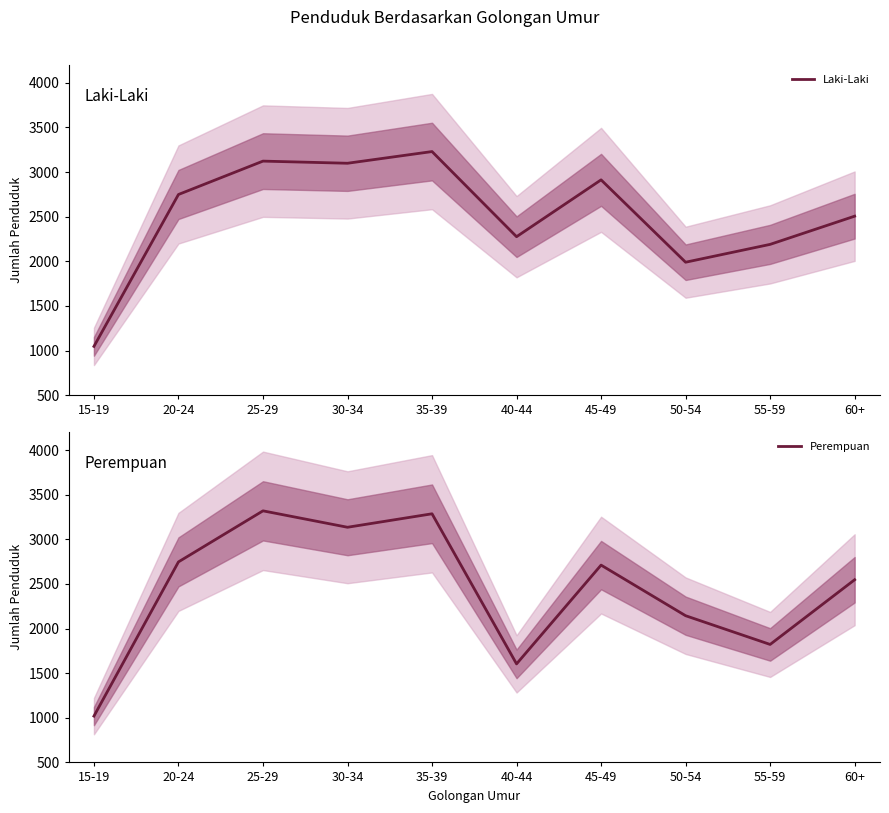

Which category has the highest value in the Laki-Laki series?

35-39